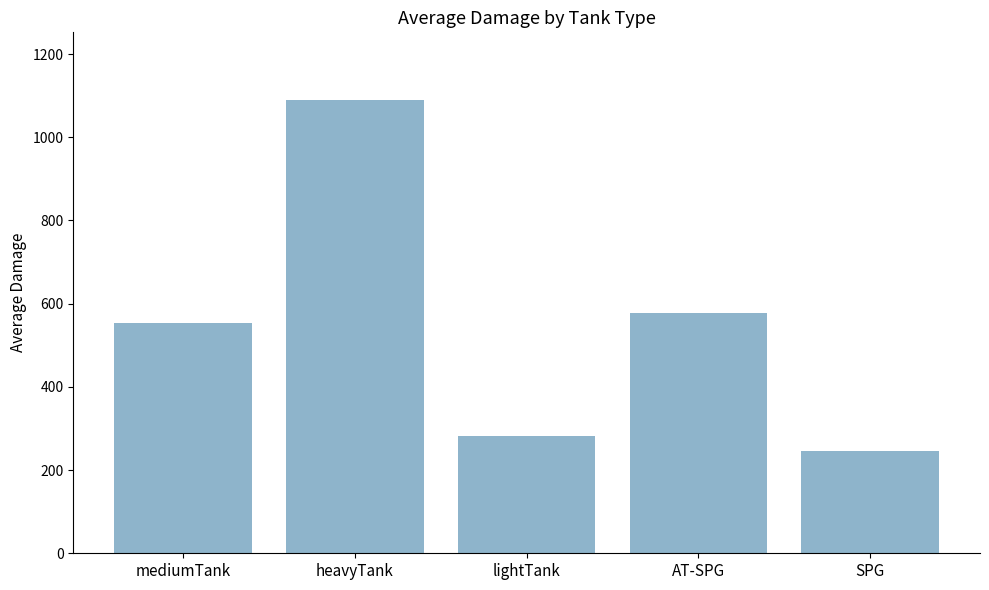

What is the ratio of the value at lightTank to the value at mediumTank?

0.5